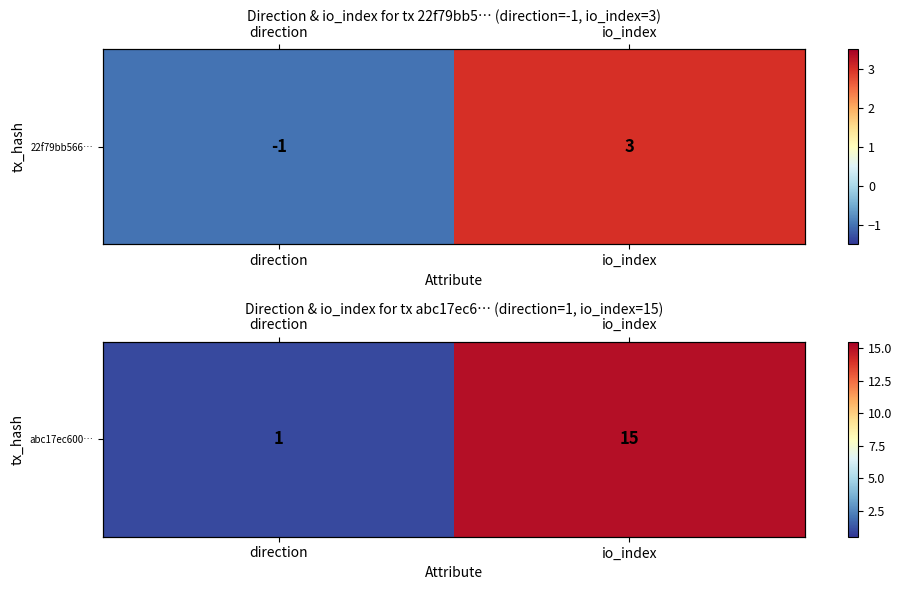

True or false: the data shows 1 at direction.

True